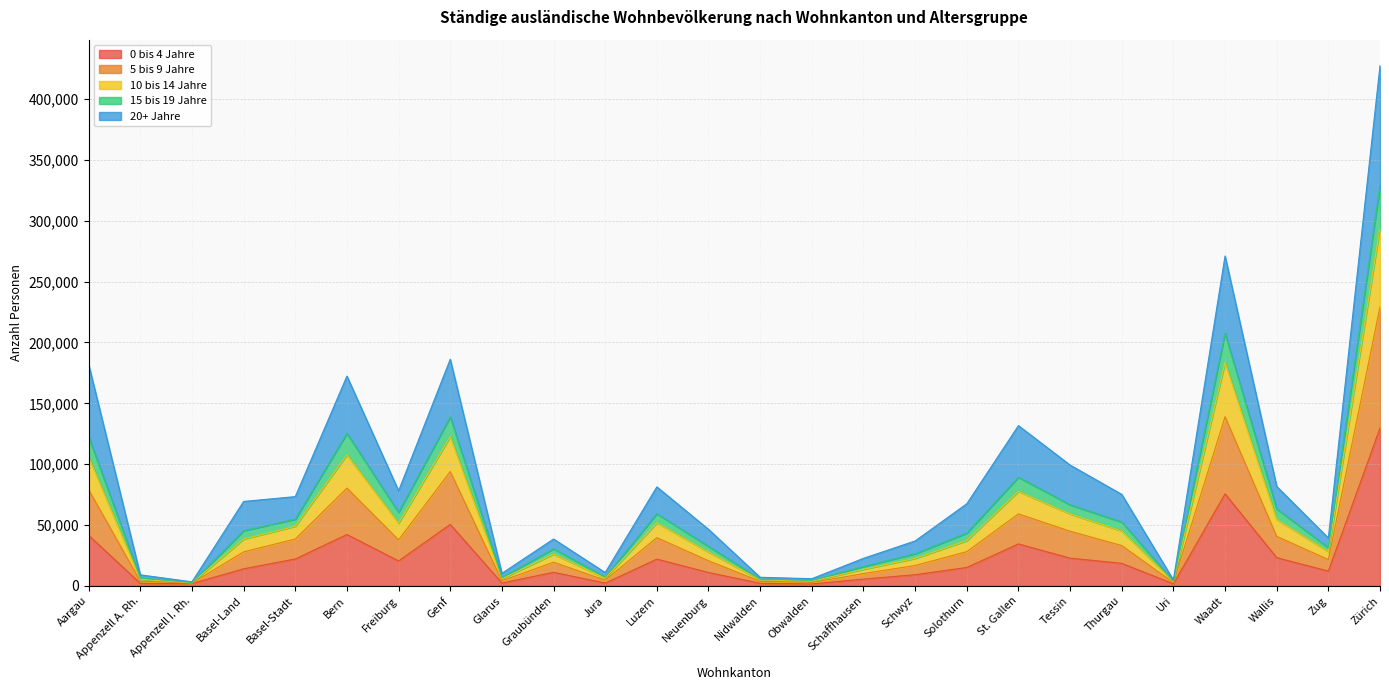

Which category has the highest value in the 0 bis 4 Jahre series?

Zürich